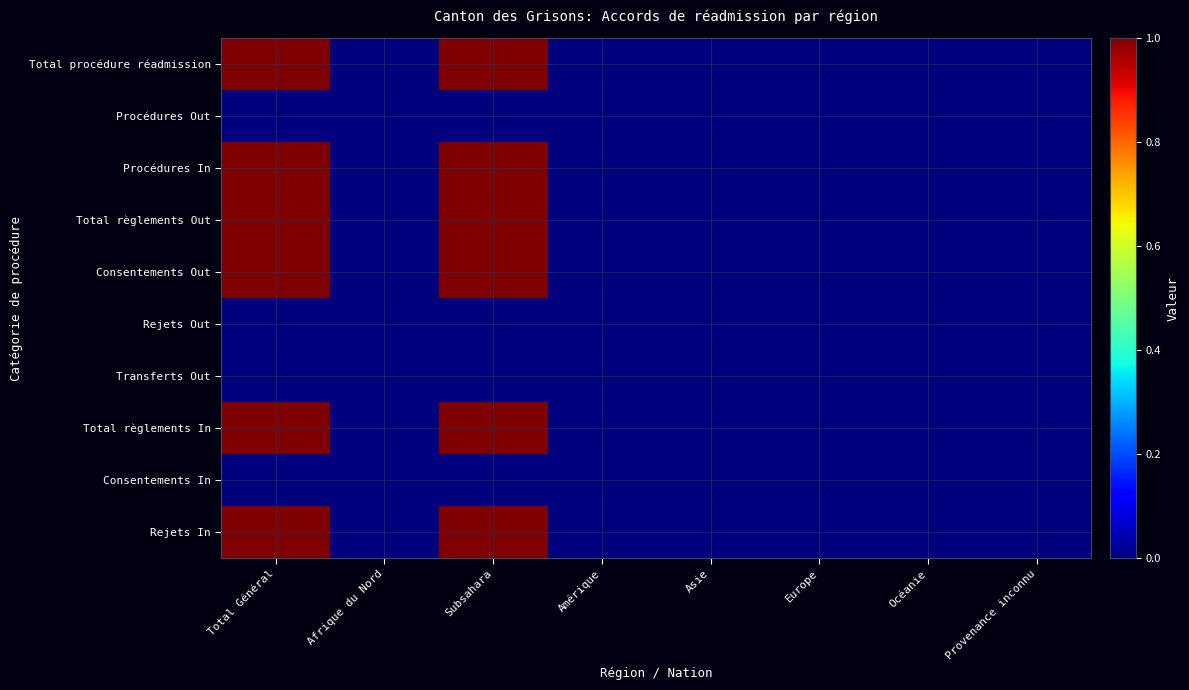

Which series has the largest total across all categories?

Total procédure réadmission